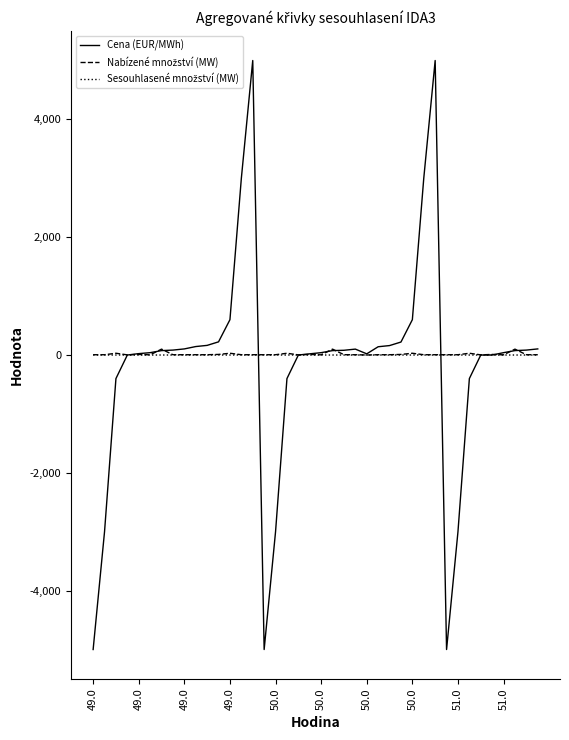

What is the greatest value displayed?

5000.0